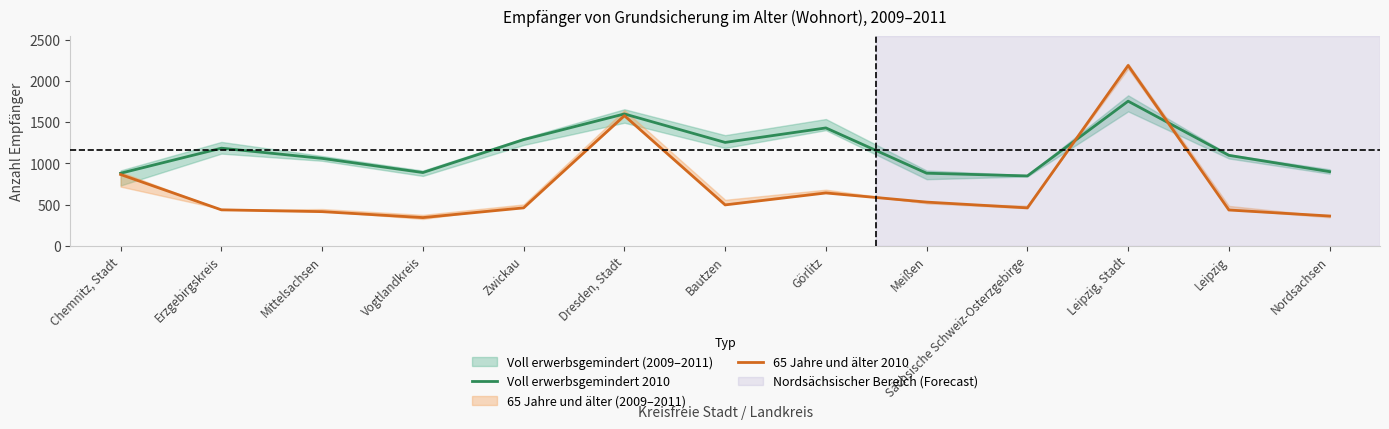

Rank the categories by Voll erwerbsgemindert 2010 value from highest to lowest.

Leipzig, Stadt, Dresden, Stadt, Görlitz, Zwickau, Bautzen, Erzgebirgskreis, Leipzig, Mittelsachsen, Nordsachsen, Vogtlandkreis, Chemnitz, Stadt, Meißen, Sächsische Schweiz-Osterzgebirge